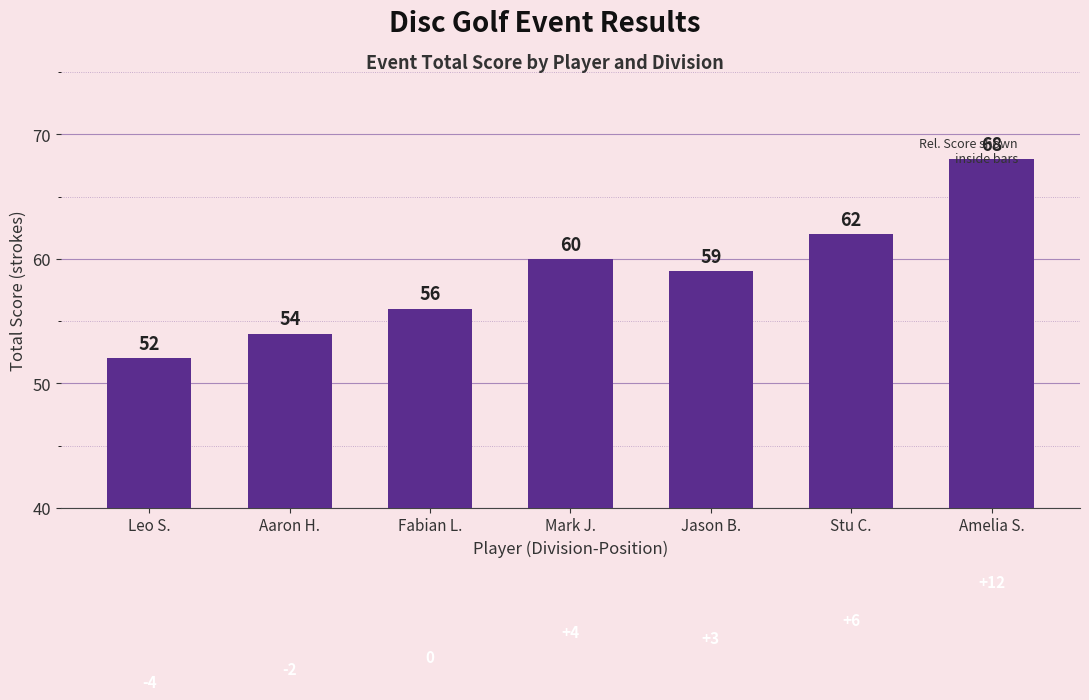

What value does the data have at Amelia S., to the nearest 5?

70